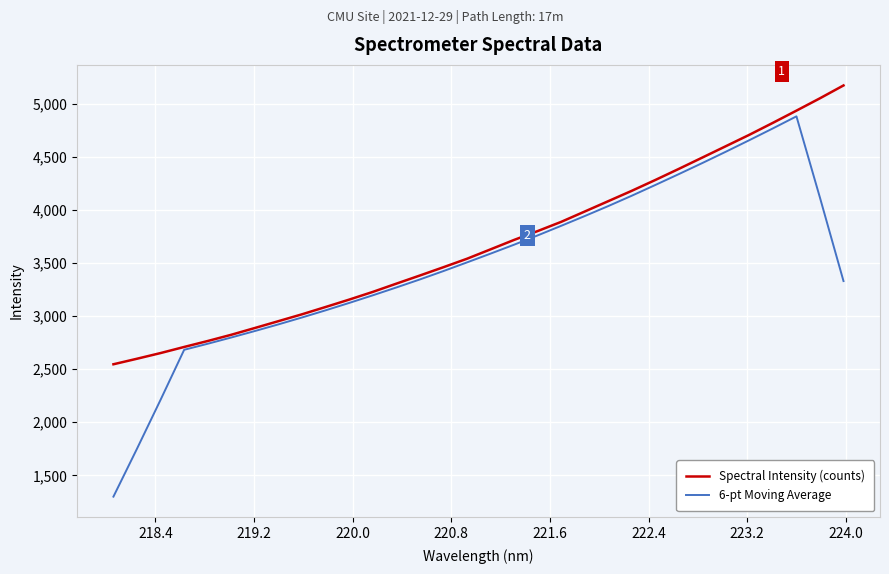

What is the maximum value shown in the chart?

5171.2